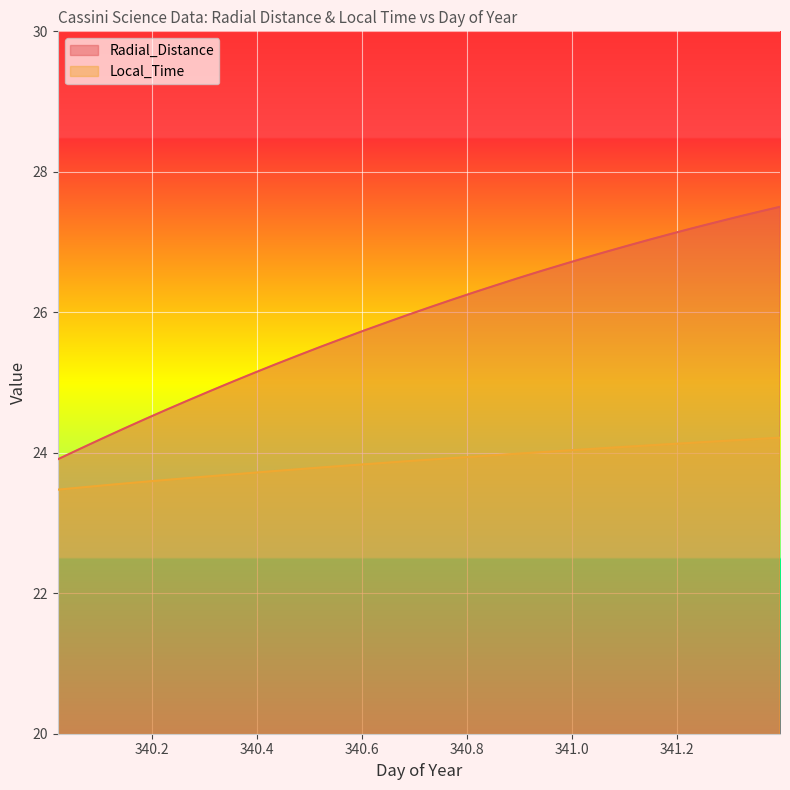

Which has a higher value, 340.1875 or 340.6458?

340.6458